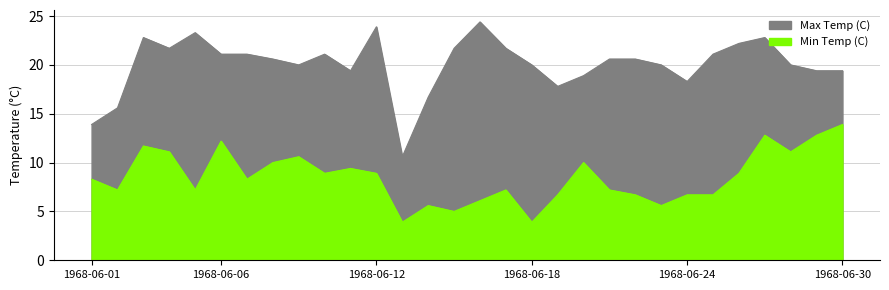

Where does the Max Temp (C) series first go above 20?

1968-06-03